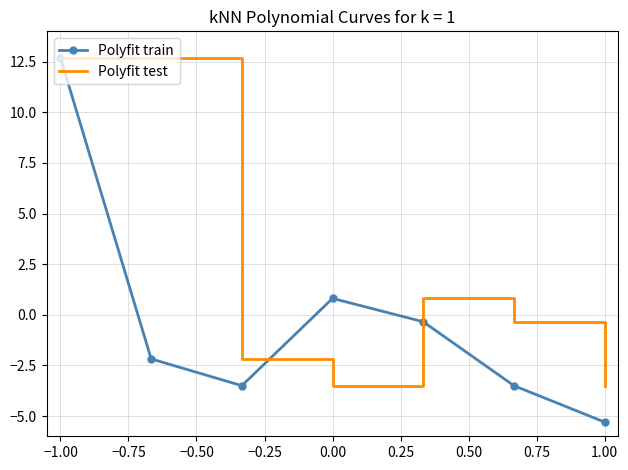

What is the maximum value for Polyfit test?

12.7